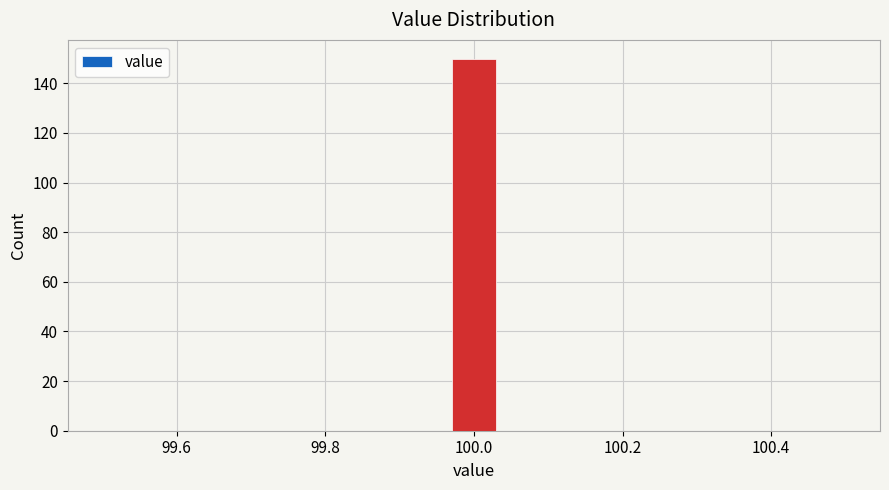

Around what value on the x-axis is the tallest bar? Give the approximate position of its centre, as read against the axis.

100.00